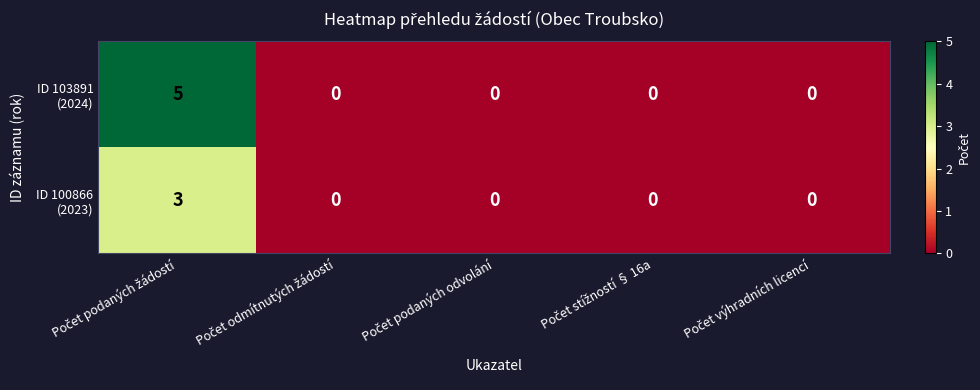

How many distinct data groups are displayed?

2